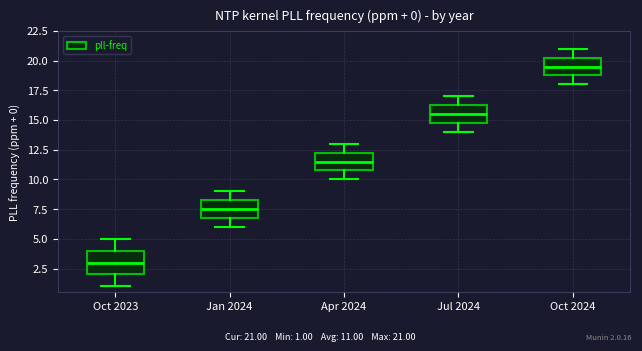

Which box's median line is the highest?

Oct 2024